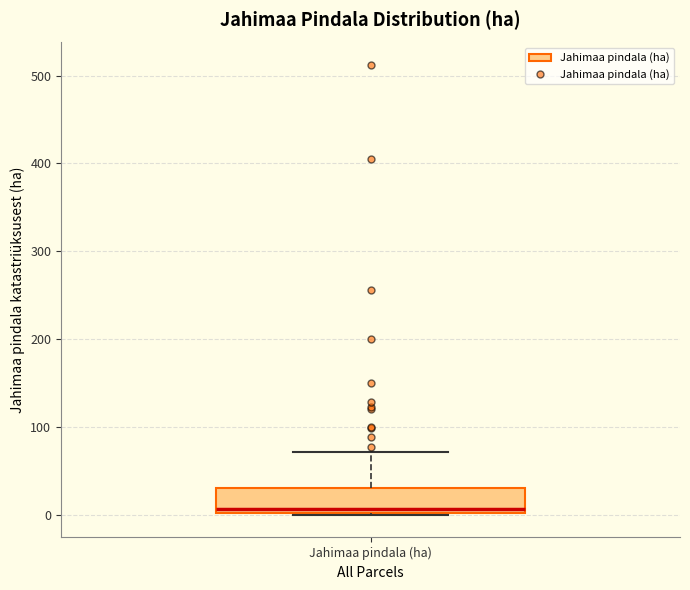

Where does the median line of the box for Jahimaa pindala (ha) sit on the y-axis? The values are not printed on the chart, so give them approximately, as read against the axis.

10